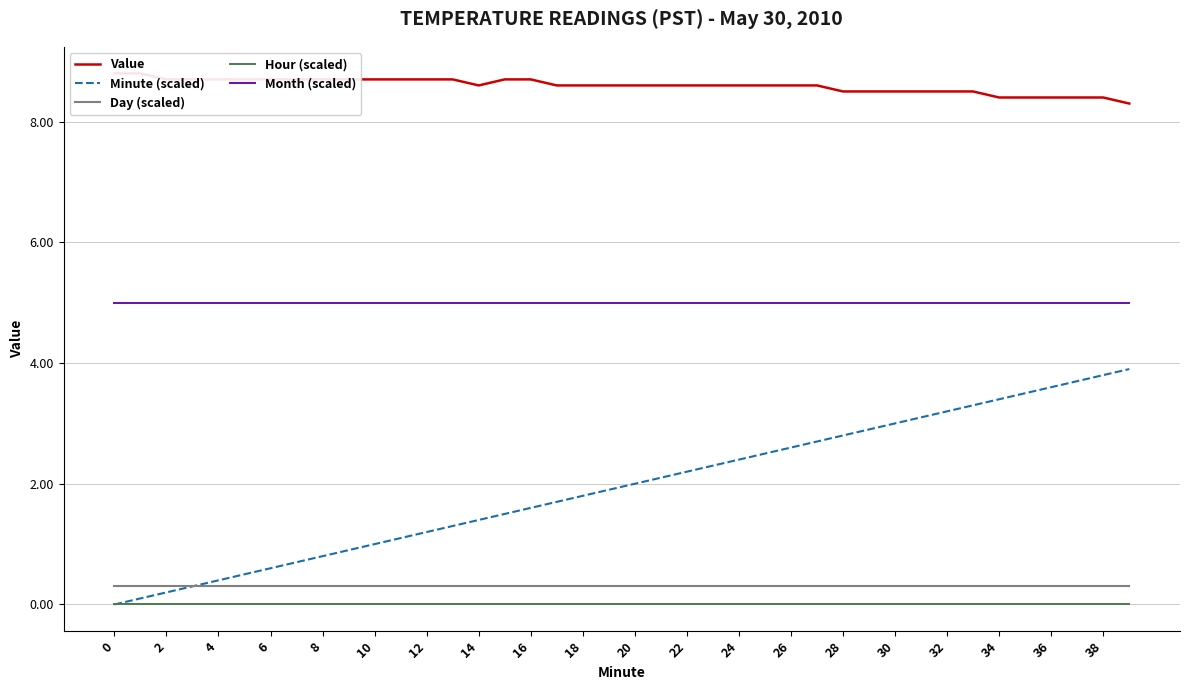

The value of Month (scaled) at 28 is 5.0. True or false?

True